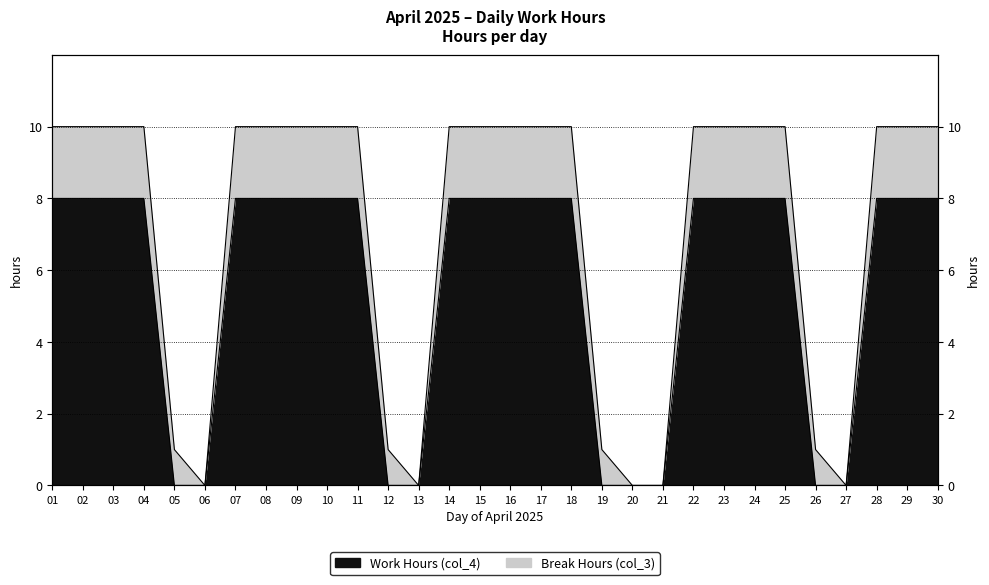

What is the difference between the maximum and second lowest values?

8